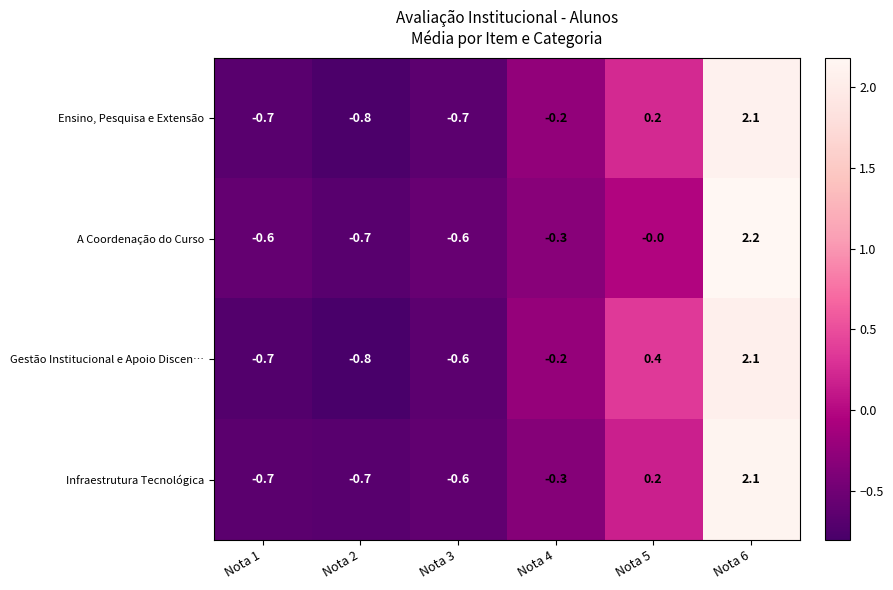

At which label does Gestão Institucional e Apoio Discen… first exceed 0?

Nota 5